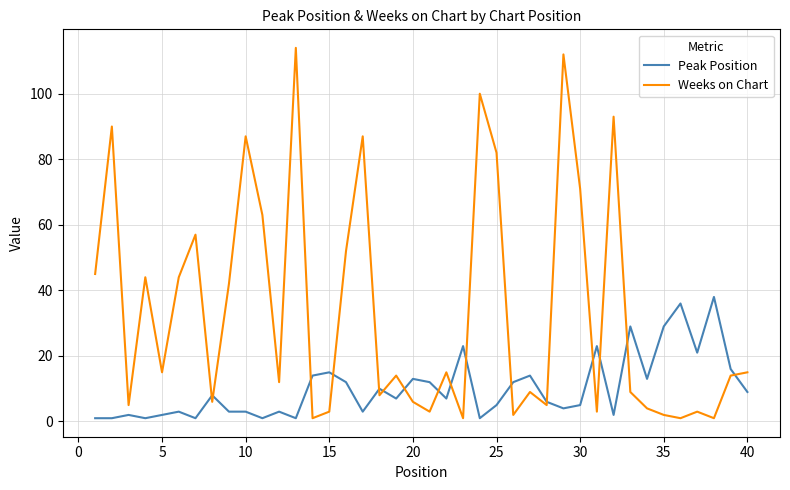

List the series in order of their overall mean, highest first.

Weeks on Chart, Peak Position